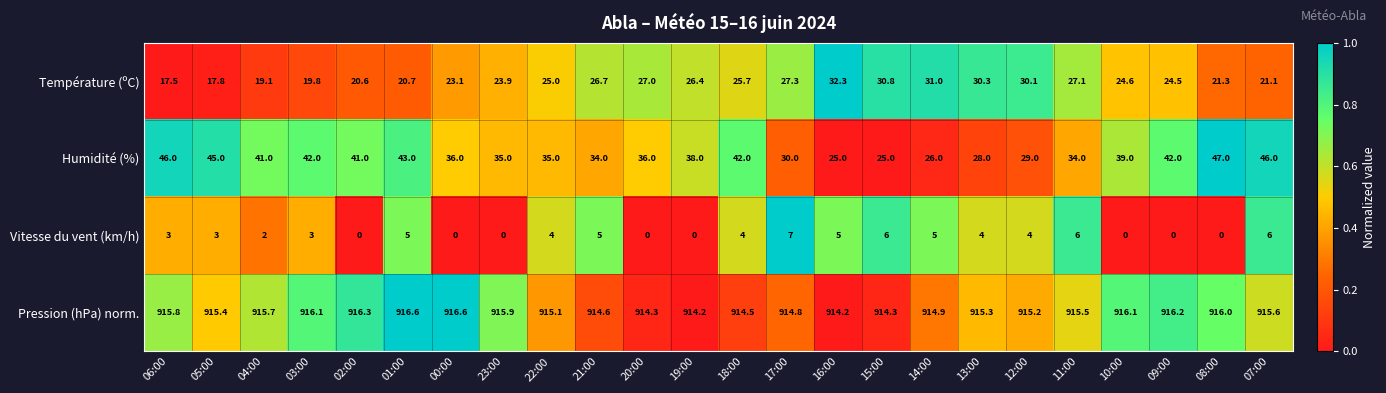

Which series has the largest range (max minus min)?

Humidité (%)